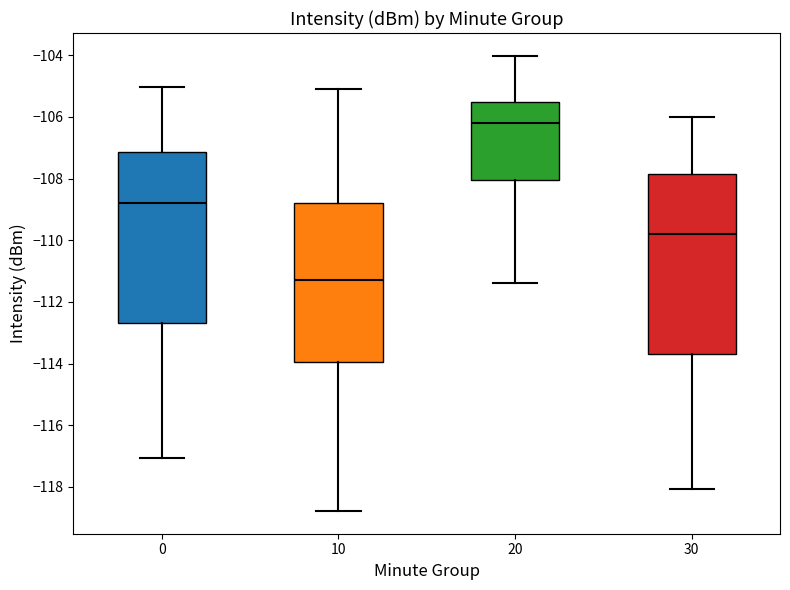

Which box is the tallest, from its lower edge to its upper edge?

30